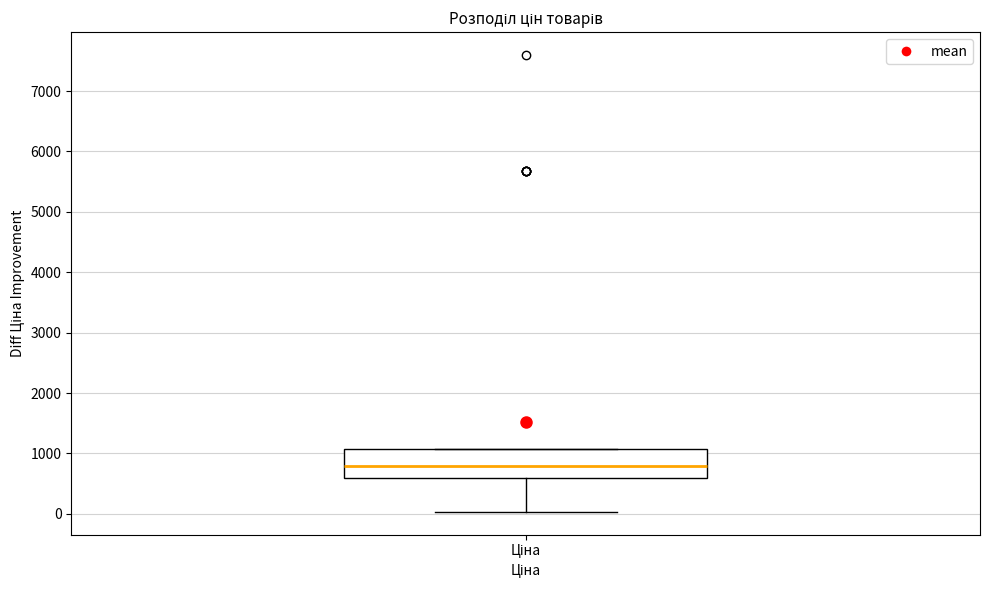

Read this box plot against the y-axis: the position of the median line, the range covered by the box, and the ends of both whiskers. The values are not printed on the chart, so give them approximately, as read against the axis.

median 800, box 600 to 1100, whiskers 0 to 1100